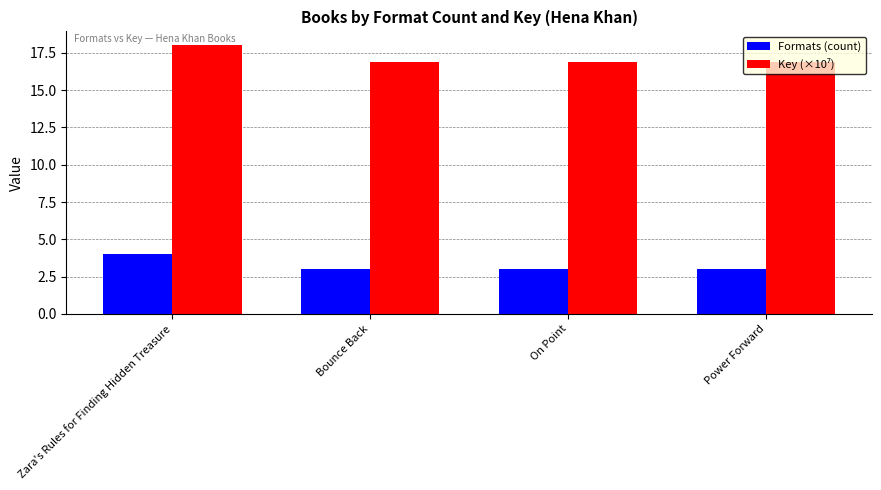

What is the spread (max minus min) of values at On Point?

13.9